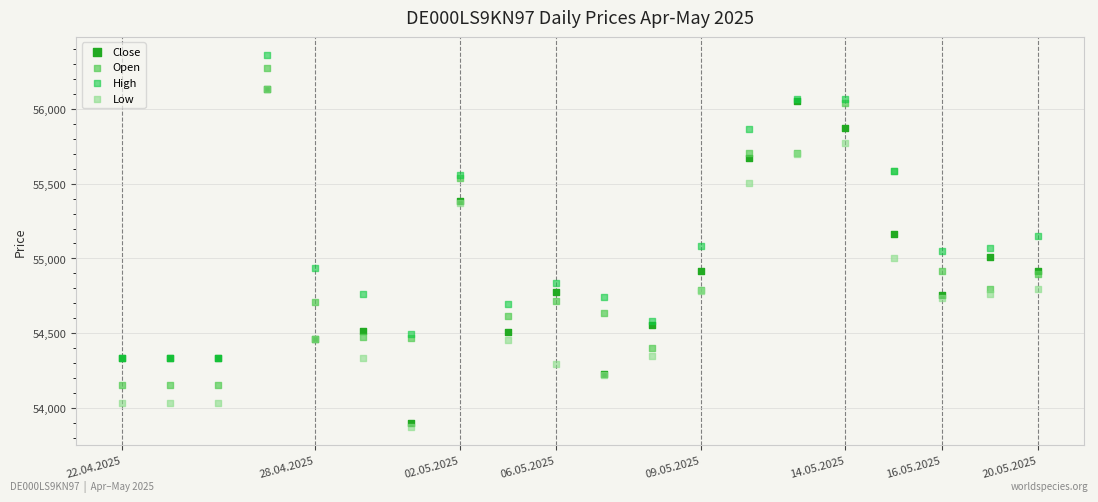

Which series reaches the minimum Y coordinate?

Low